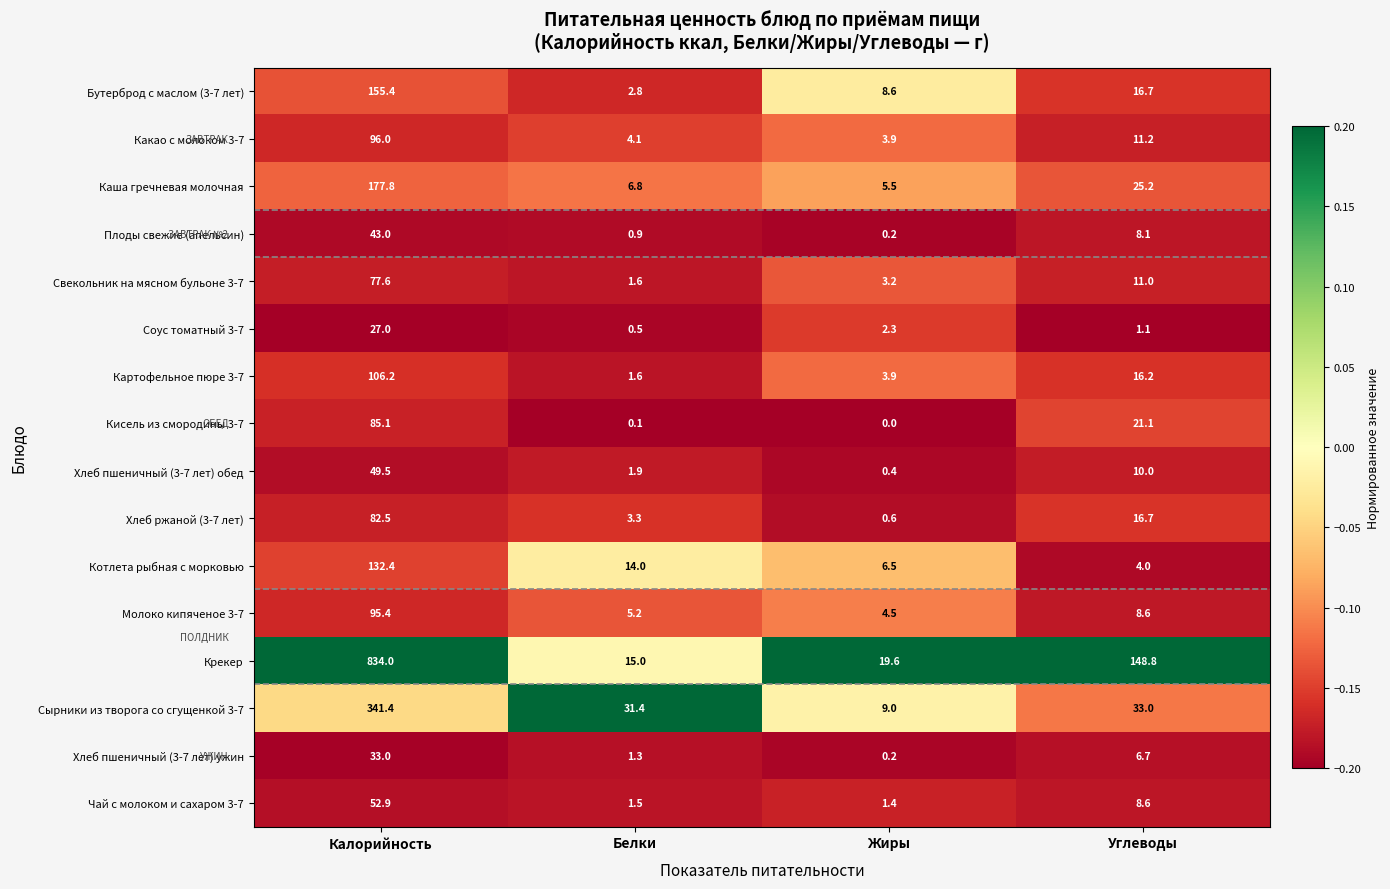

Rank the series by their maximum value, from highest to lowest.

Крекер, Сырники из творога со сгущенкой 3-7, Каша гречневая молочная, Бутерброд с маслом (3-7 лет), Котлета рыбная с морковью, Картофельное пюре 3-7, Какао с молоком 3-7, Молоко кипяченое 3-7, Кисель из смородины 3-7, Хлеб ржаной (3-7 лет), Свекольник на мясном бульоне 3-7, Чай с молоком и сахаром 3-7, Хлеб пшеничный (3-7 лет) обед, Плоды свежие (апельсин), Хлеб пшеничный (3-7 лет) ужин, Соус томатный 3-7